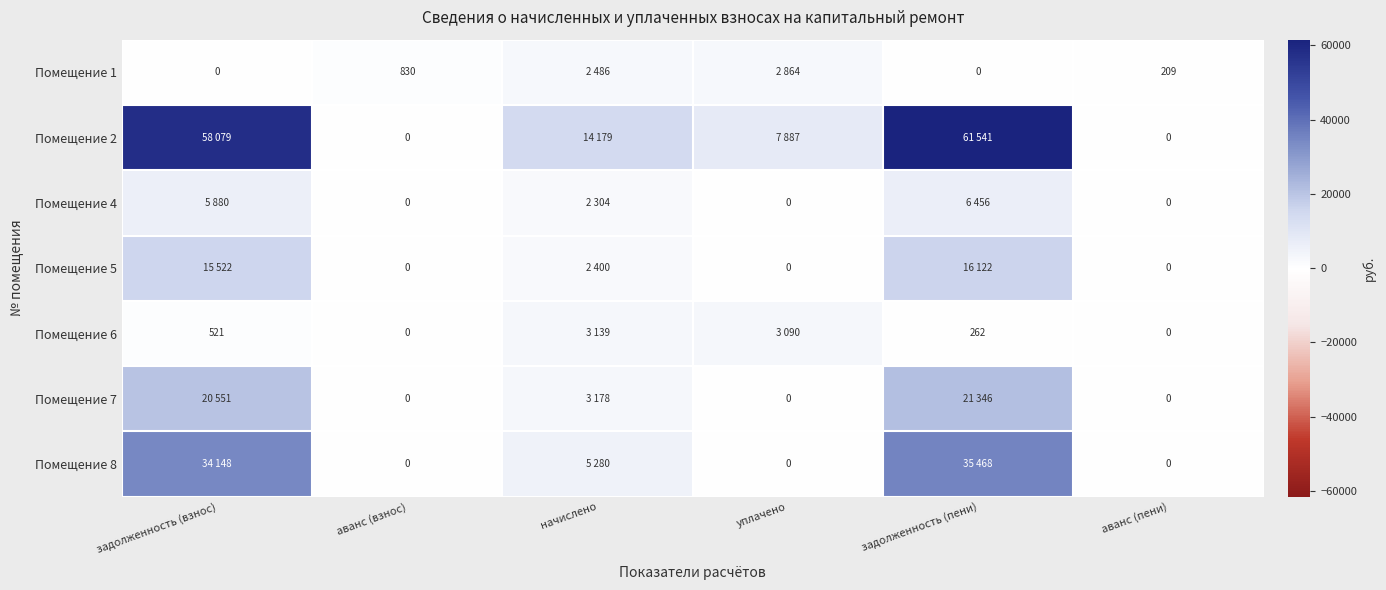

What is the approximate value of Помещение 1 at аванс (взнос)?

830.4